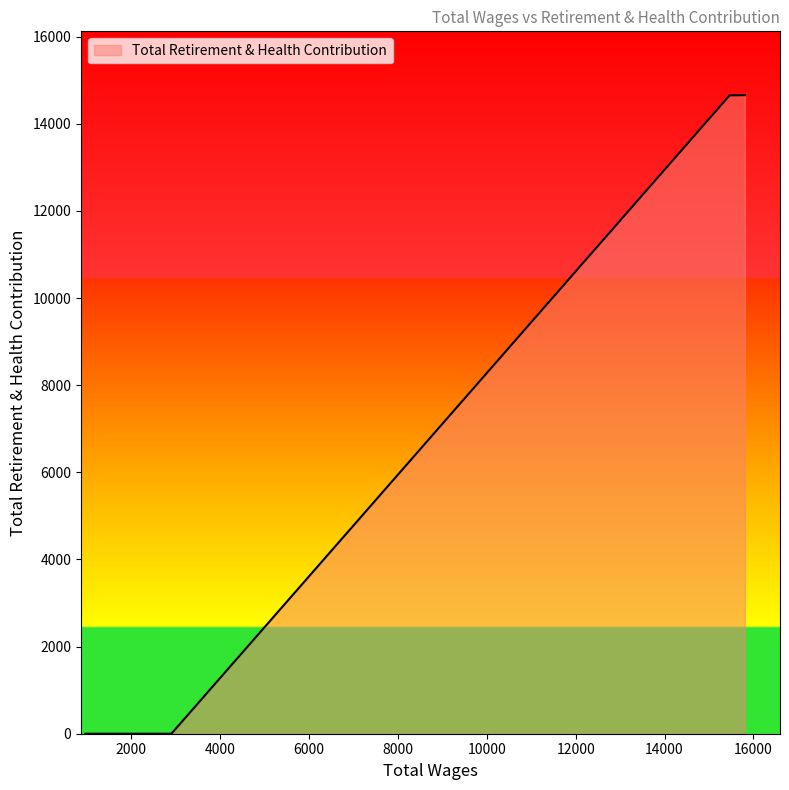

What is the sum of the values at 15464.0 and 15807.0?

29306